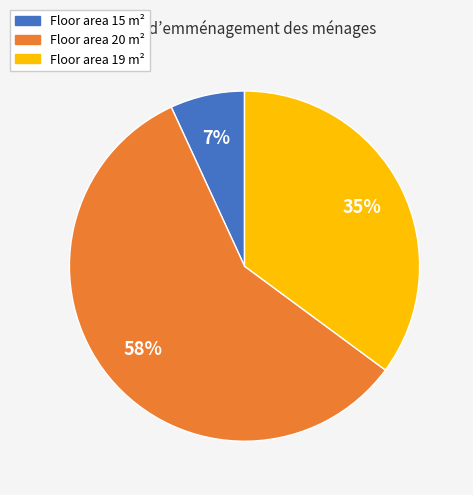

What percentage is the Floor area 15 m² slice, to the nearest percent?

7%